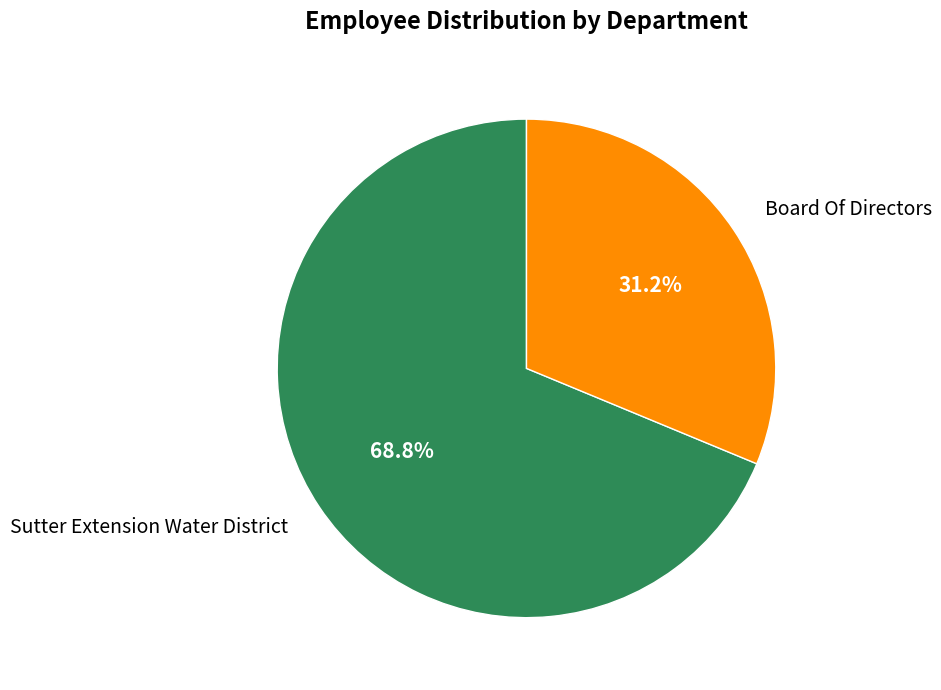

Which category has the smallest portion of the pie?

Board Of Directors